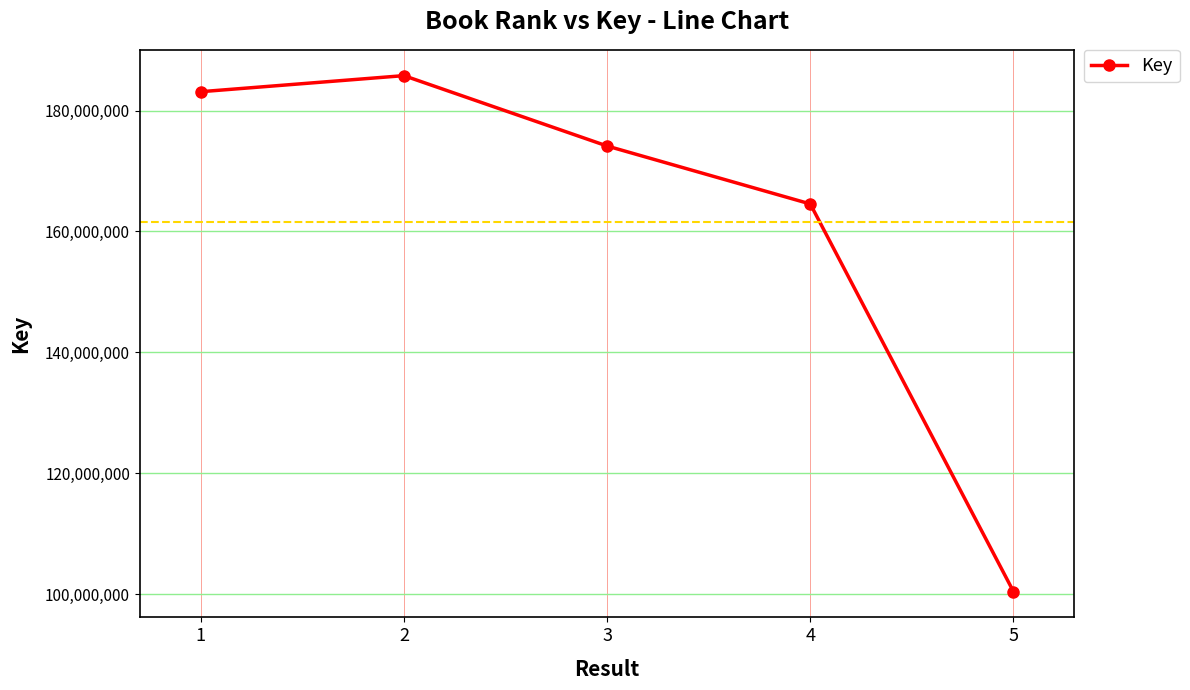

Which has a higher value, 1 or 3?

1